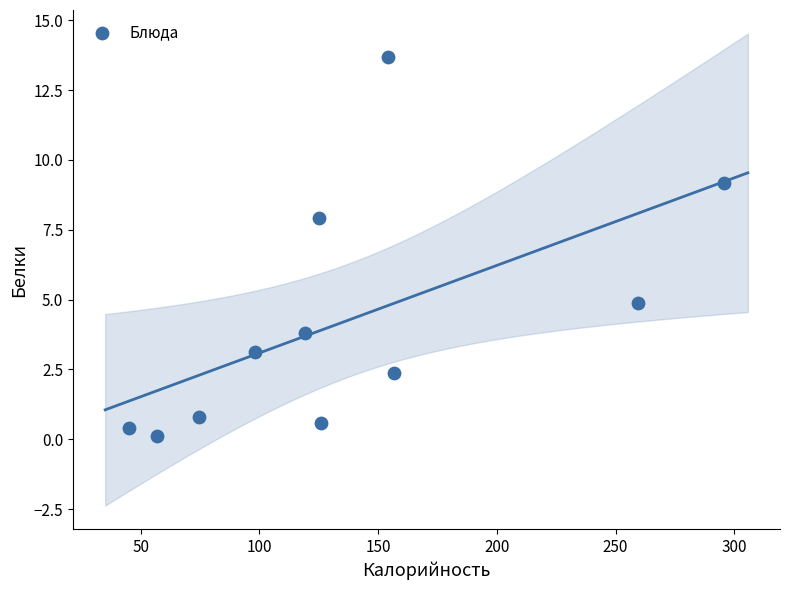

What is the average Y value?

4.3